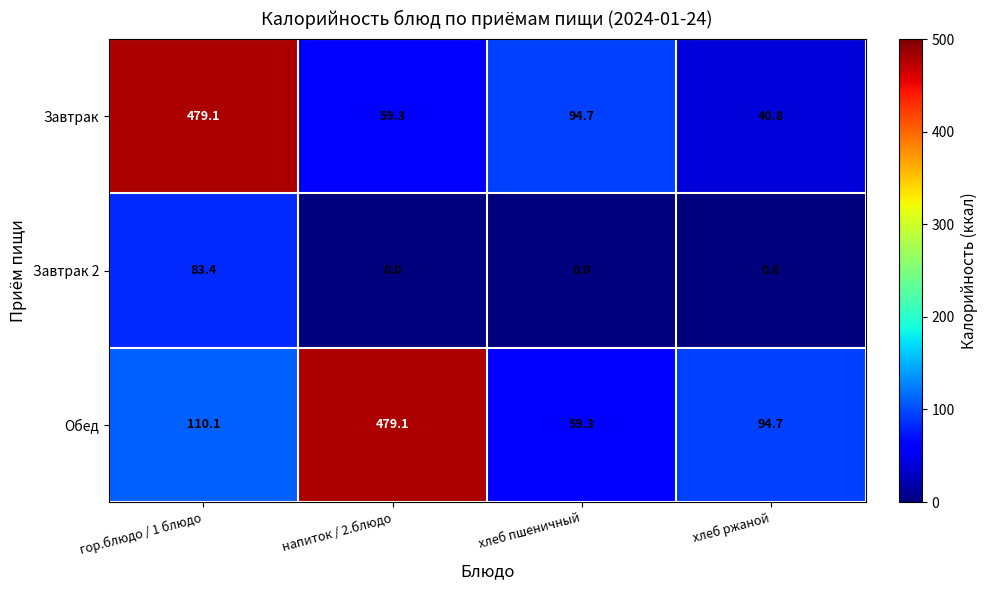

What is the difference between the second highest and minimum values in the Обед series?

50.8